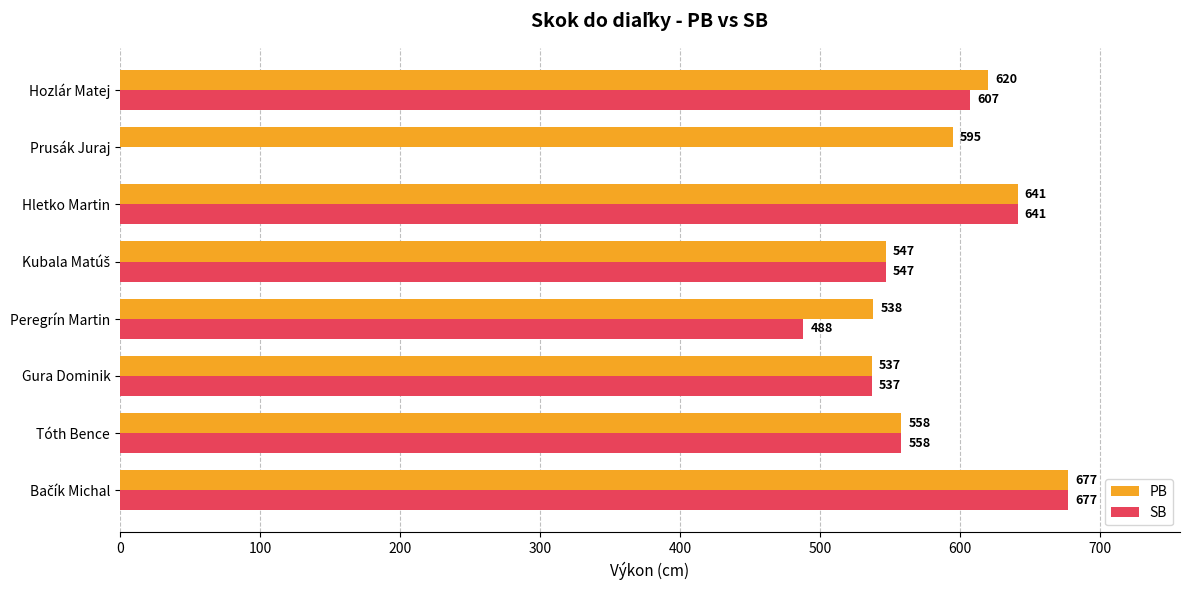

Which series has the widest spread of values?

SB